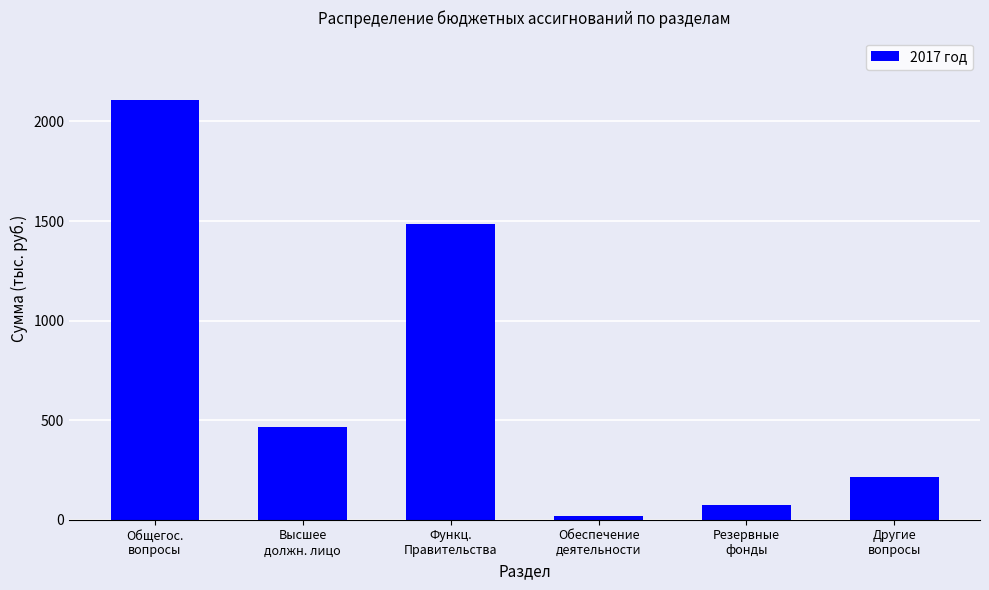

Rank the categories by value from highest to lowest.

Общегос.
вопросы, Функц.
Правительства, Высшее
должн. лицо, Другие
вопросы, Резервные
фонды, Обеспечение
деятельности